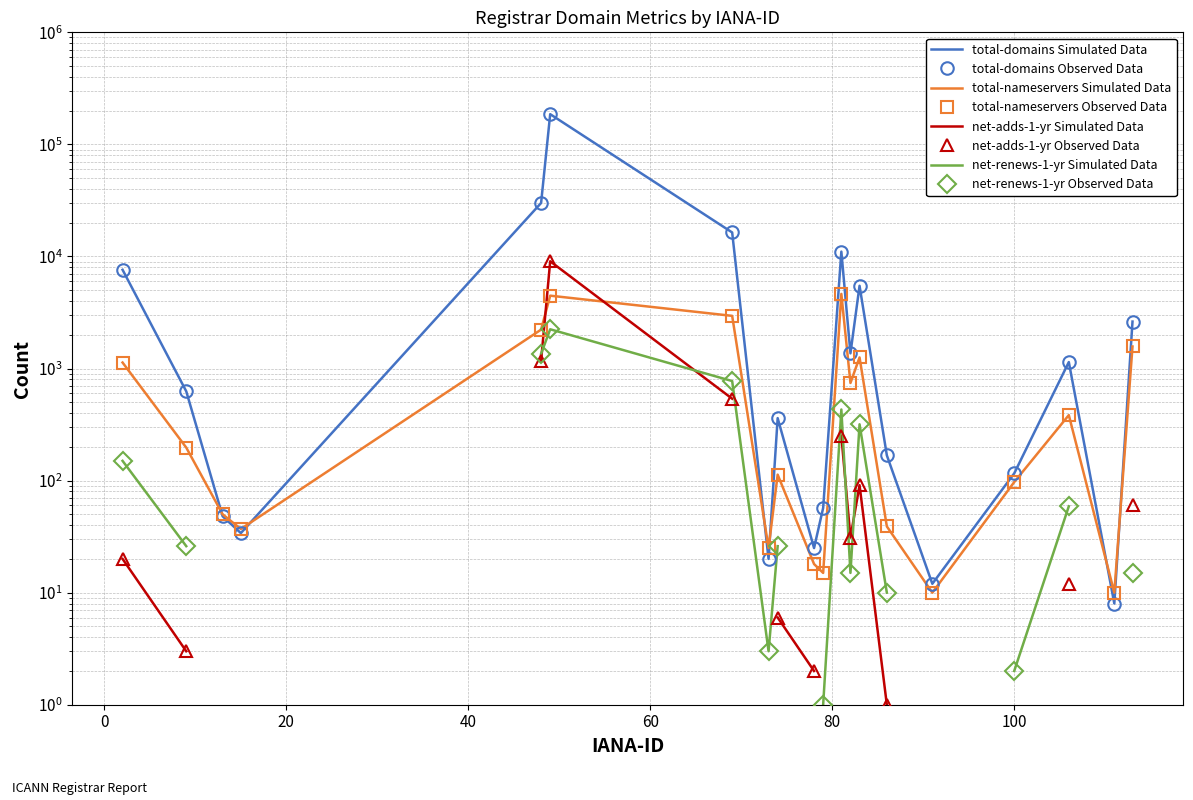

Between which two adjacent categories do total-nameservers and total-domains first intersect?

9 and 13